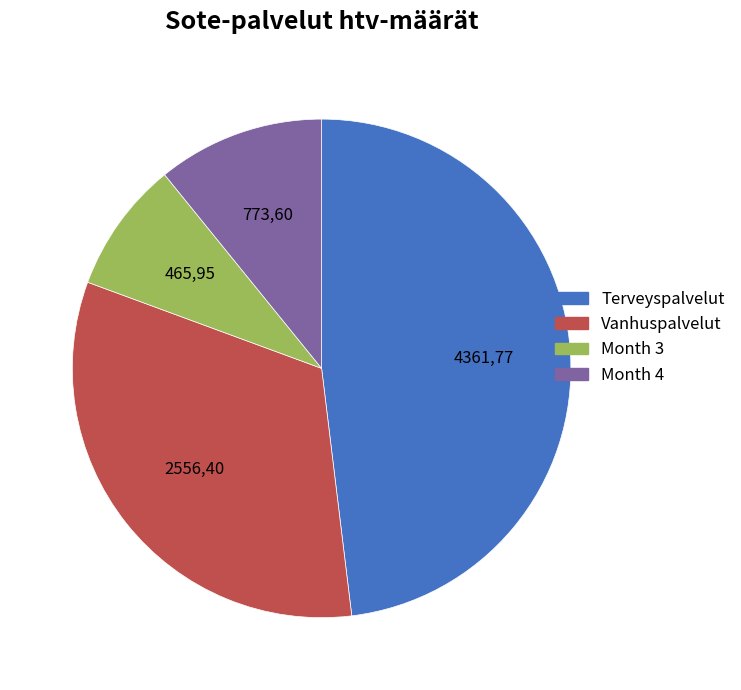

Is there any slice that represents more than half of the pie?

No